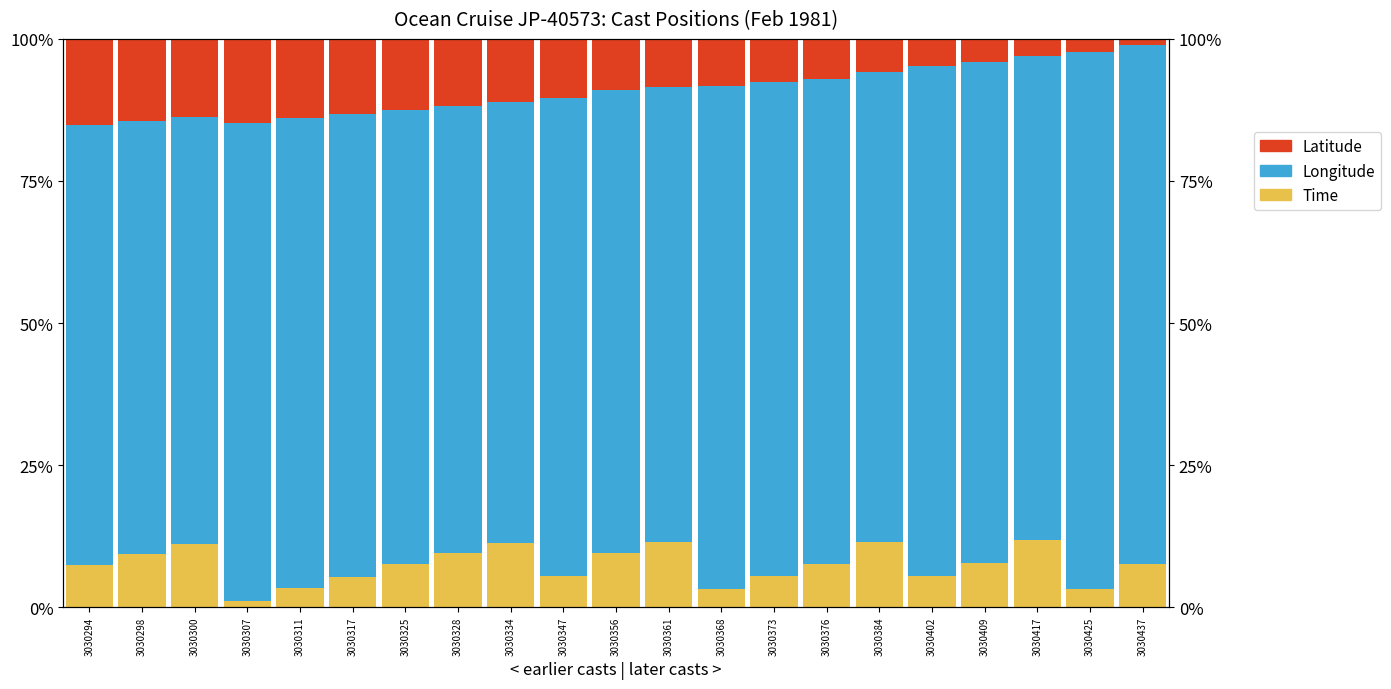

How many data points in Longitude are less than 82?

9